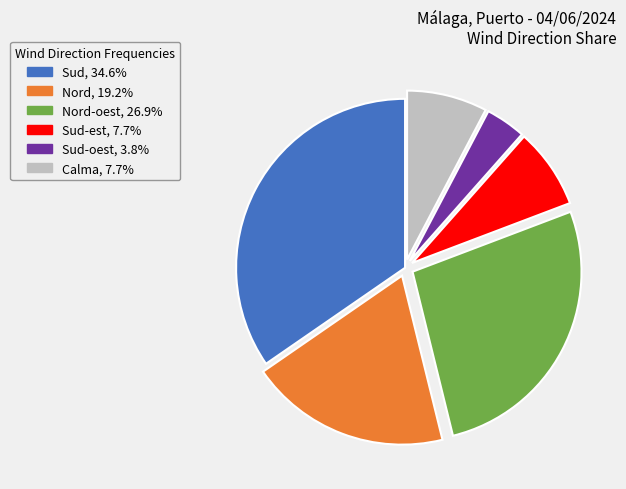

Does any single category account for the majority?

No